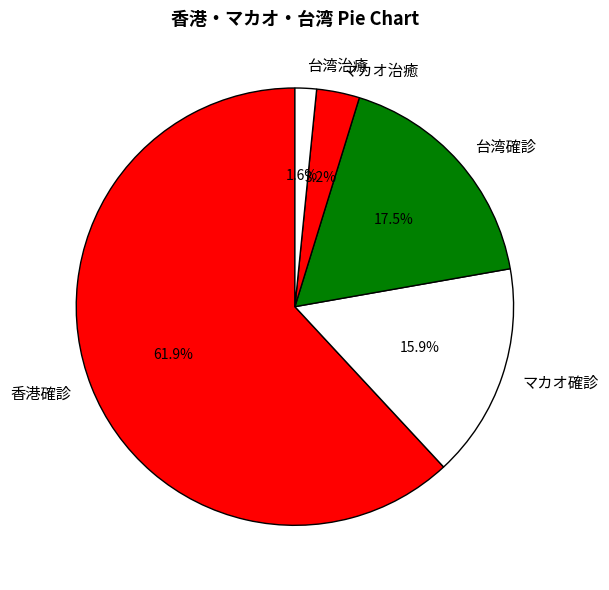

Approximately how many times larger is the value at 台湾治癒 compared to マカオ治癒?

0.5